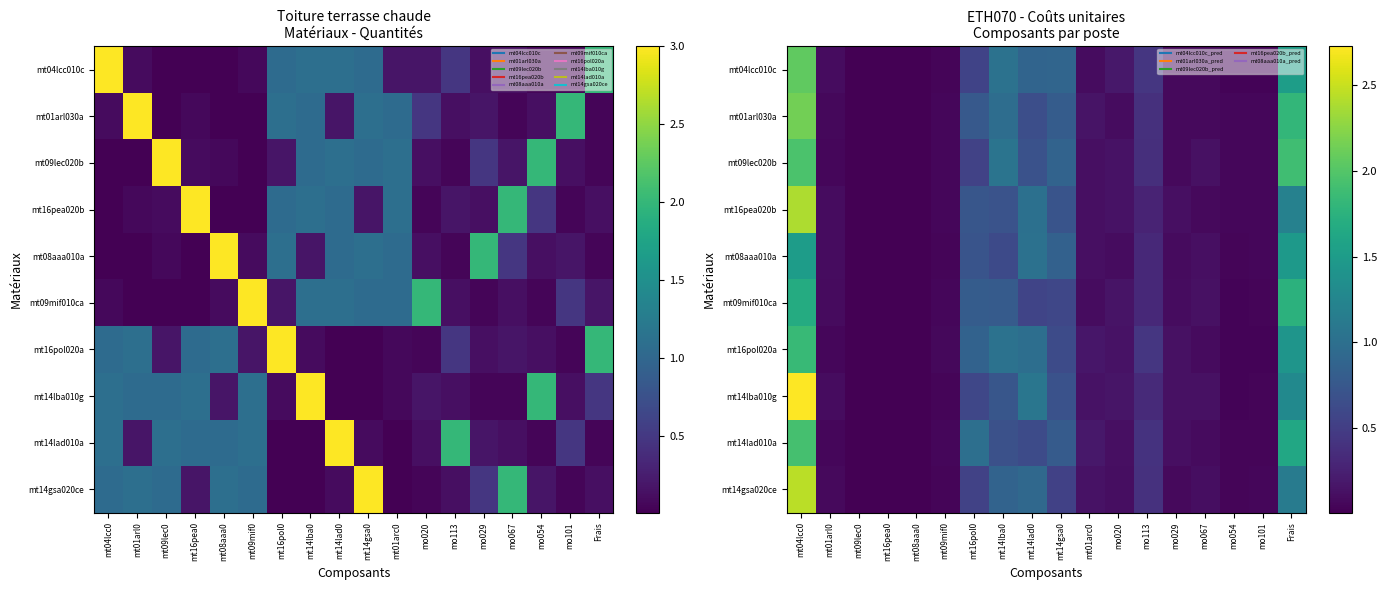

Is it true that mt16pol020a equals 1.0 at mt14lba0?

True